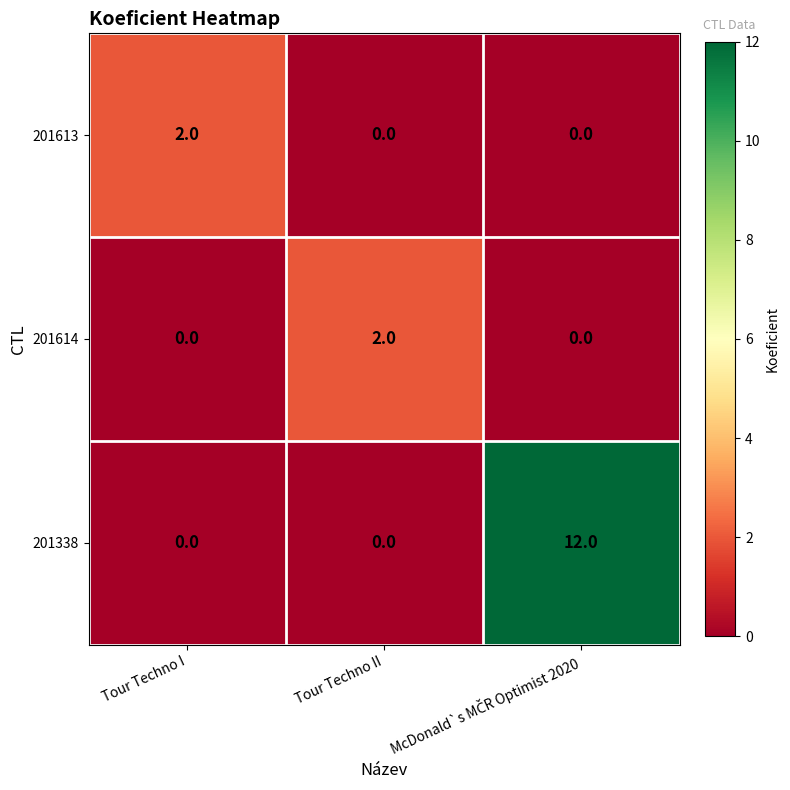

Reading right to left, extract all data points from this chart.

201613: 0	0	2
201614: 0	2	0
201338: 12	0	0